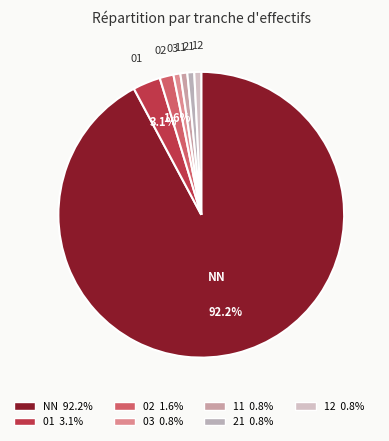

Combined, do 01 and 11 account for over 50%?

No